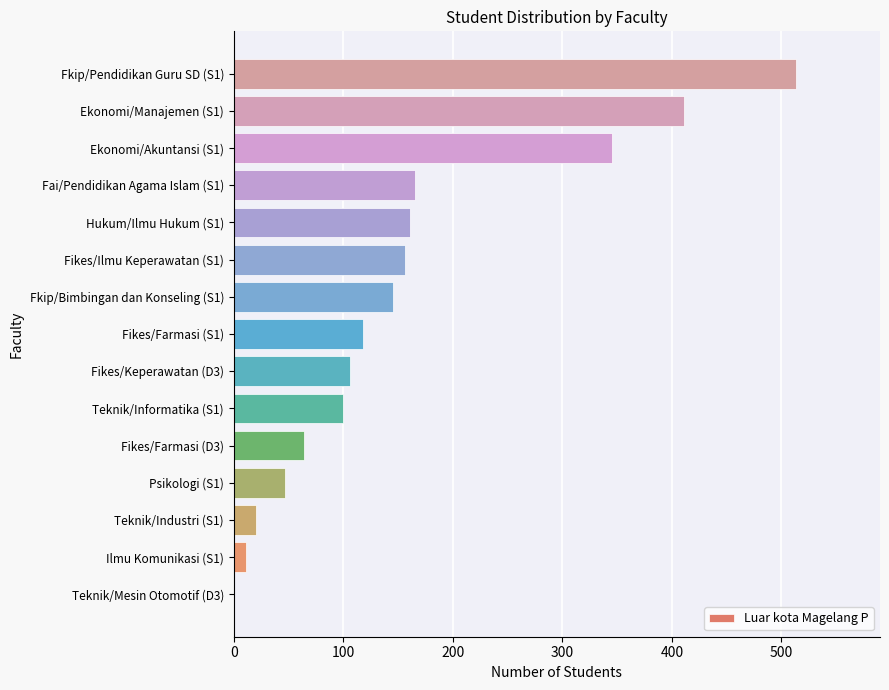

At which category does the chart reach its peak across all series?

Fkip/Pendidikan Guru SD (S1)